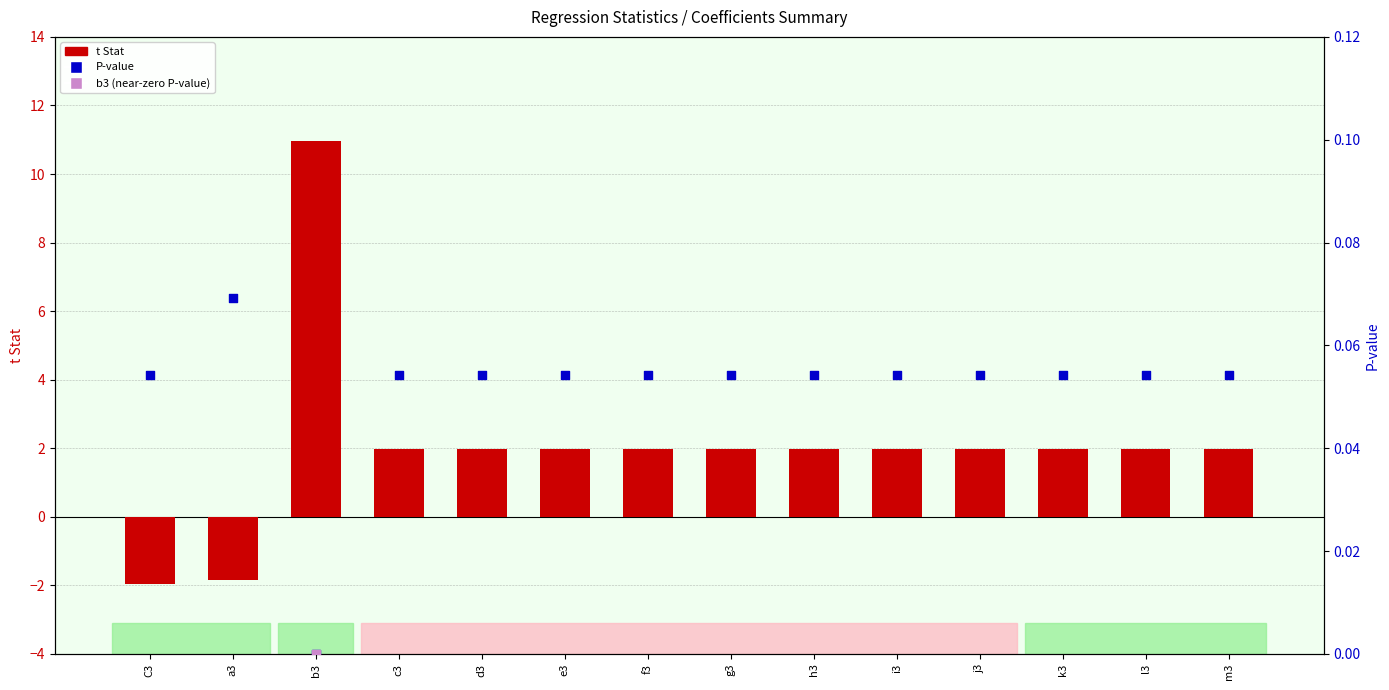

Which series has the widest spread of Y values?

t Stat